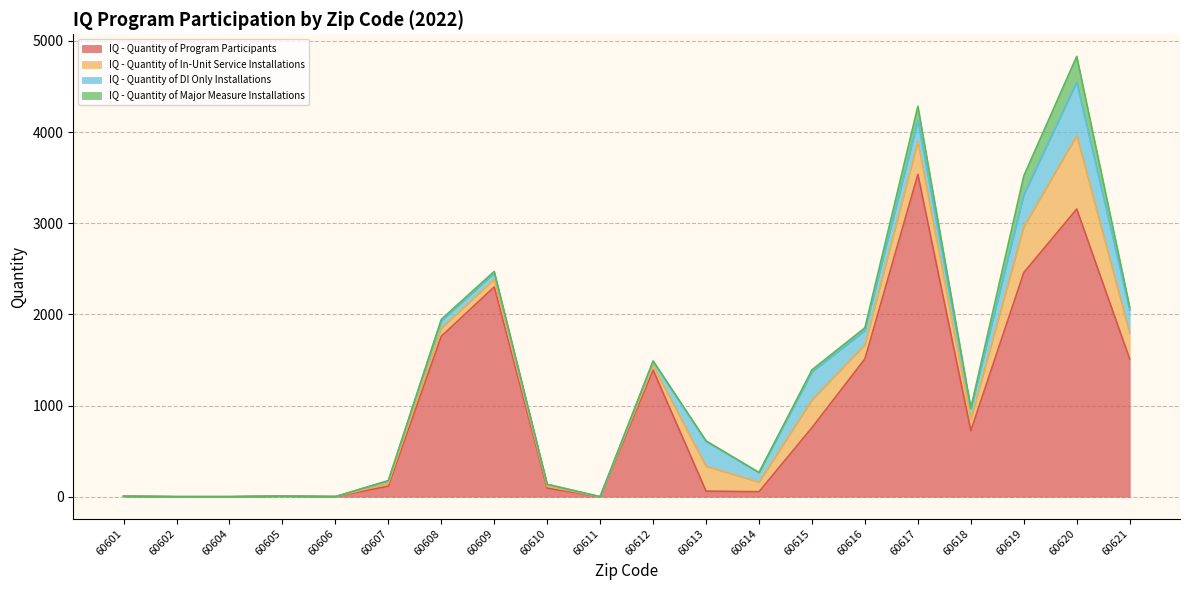

Reading right to left, transcribe all the data shown in this chart.

IQ - Quantity of Program Participants: 1511	3156	2459	725	3536	1513	758	55	61	1390	0	94	2302	1760	116	1	7	0	0	6
IQ - Quantity of In-Unit Service Installations: 283	808	502	121	362	156	304	105	273	48	0	21	85	88	30	0	0	0	0	0
IQ - Quantity of DI Only Installations: 256	583	352	115	229	154	307	105	273	46	0	21	66	83	28	0	0	0	0	0
IQ - Quantity of Major Measure Installations: 32	285	207	13	157	31	23	0	6	6	0	0	19	15	3	0	0	0	0	0